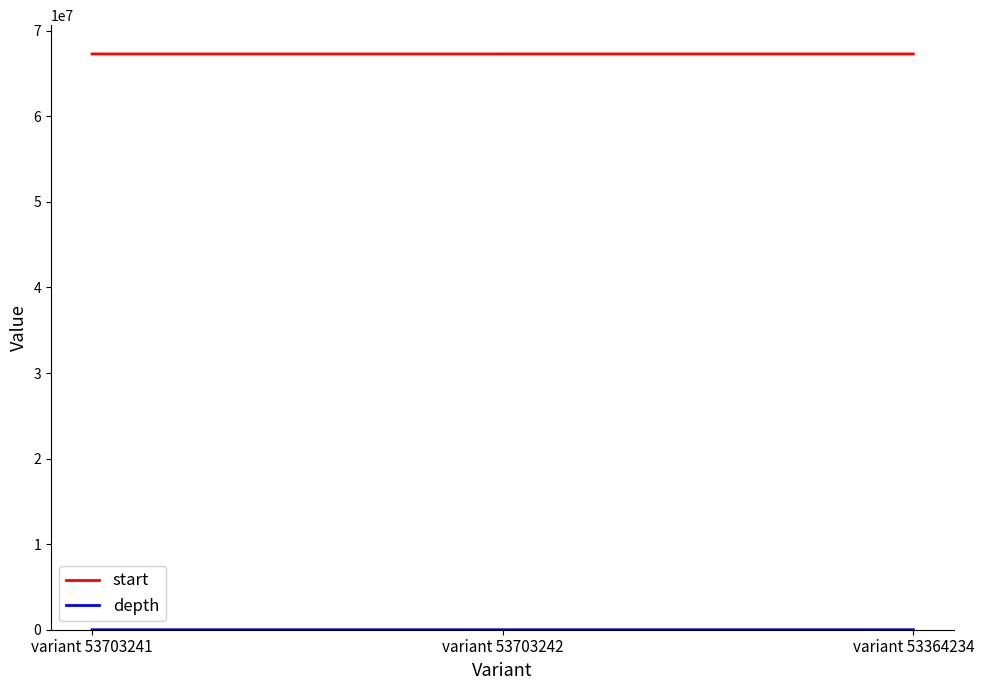

Which series has the largest total across all categories?

start